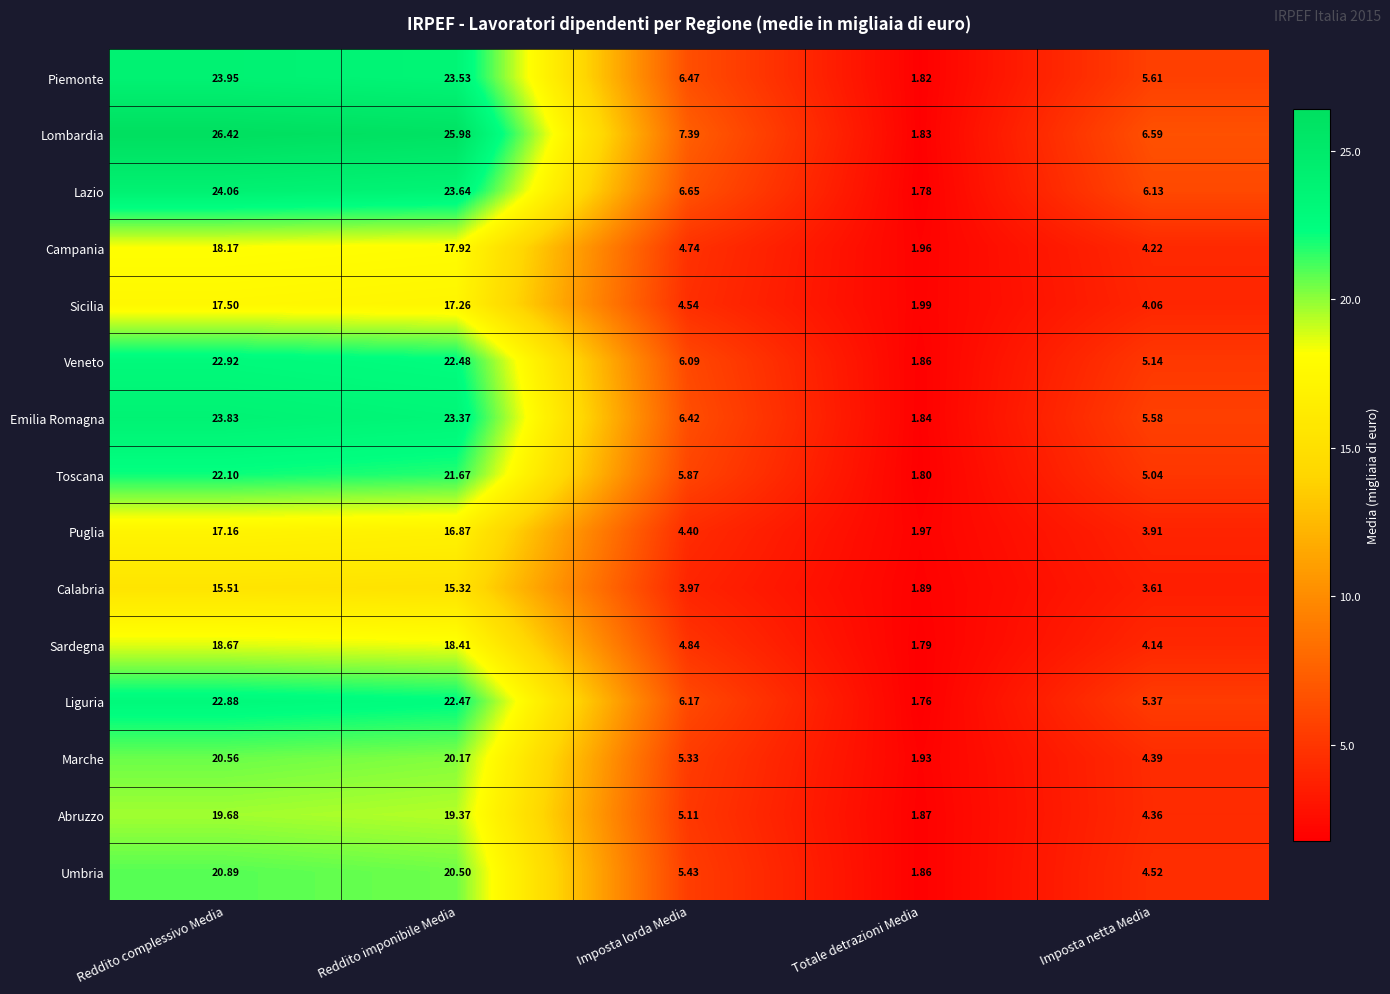

What is the maximum value shown in the chart?

26.4